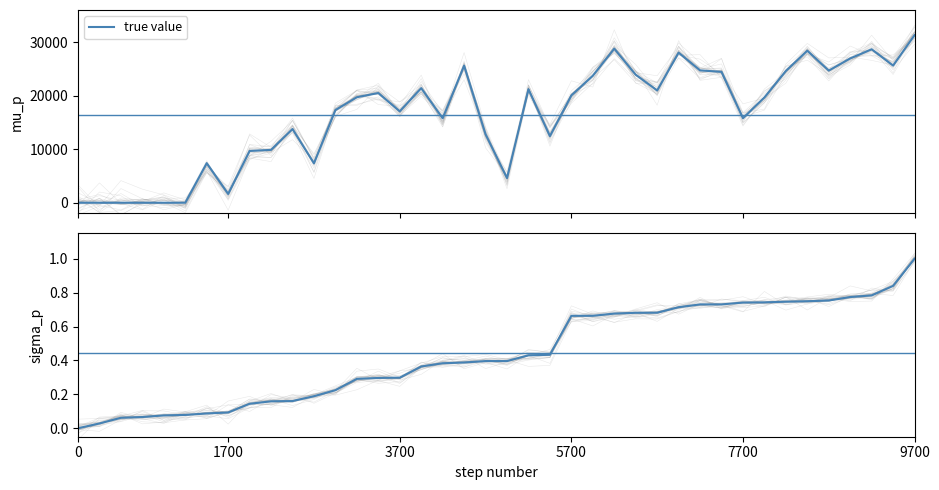

What is the sum of the values at 28 and 0?

0.7